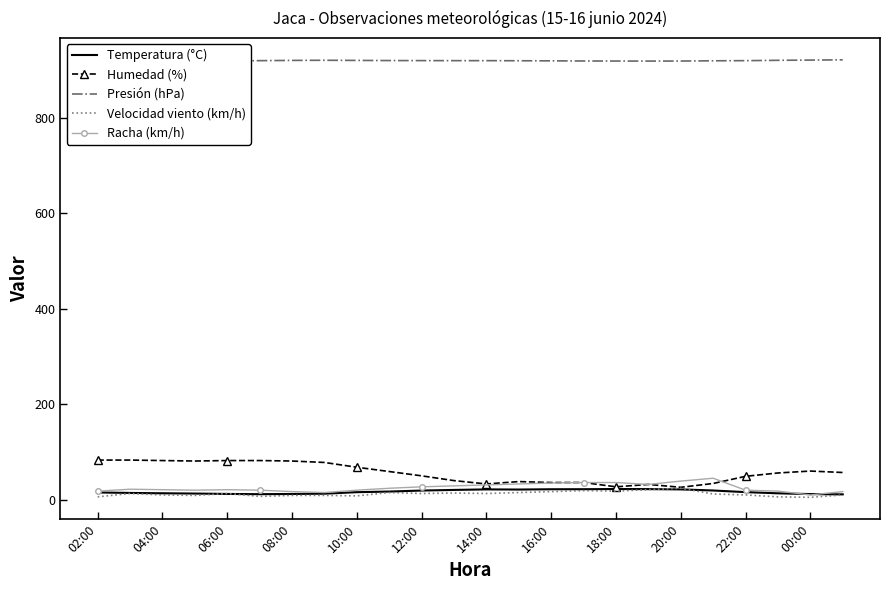

True or false: Presión (hPa) and Velocidad viento (km/h) intersect in this chart.

False